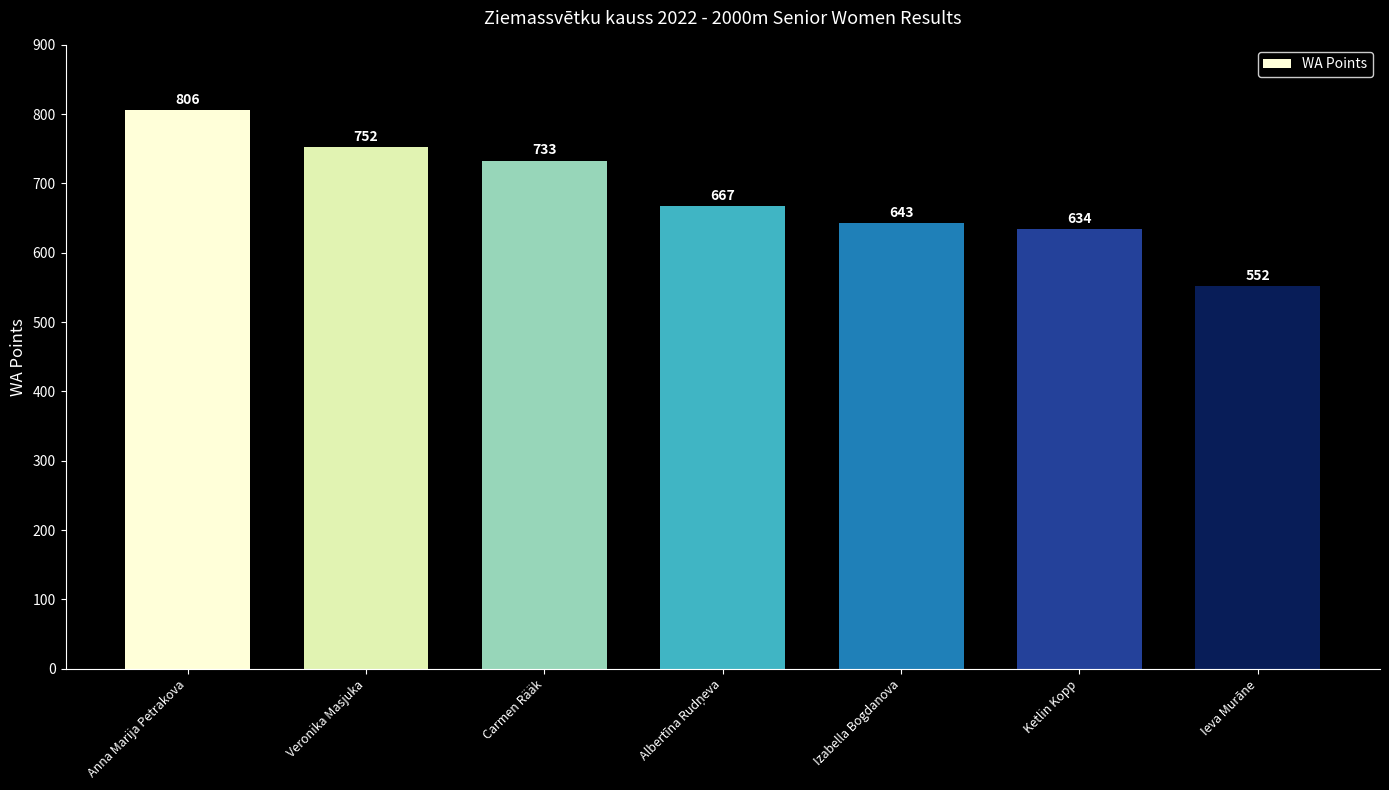

What is the change in value from Izabella Bogdanova to Ketlin Kopp?

-9